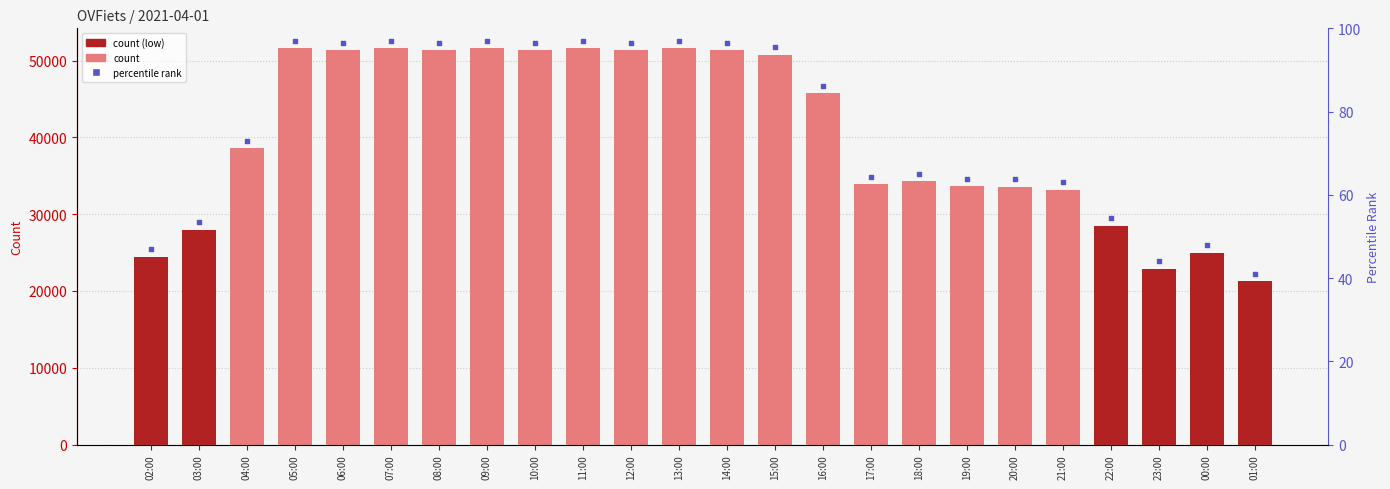

At which category is the sum across all series the highest?

05:00